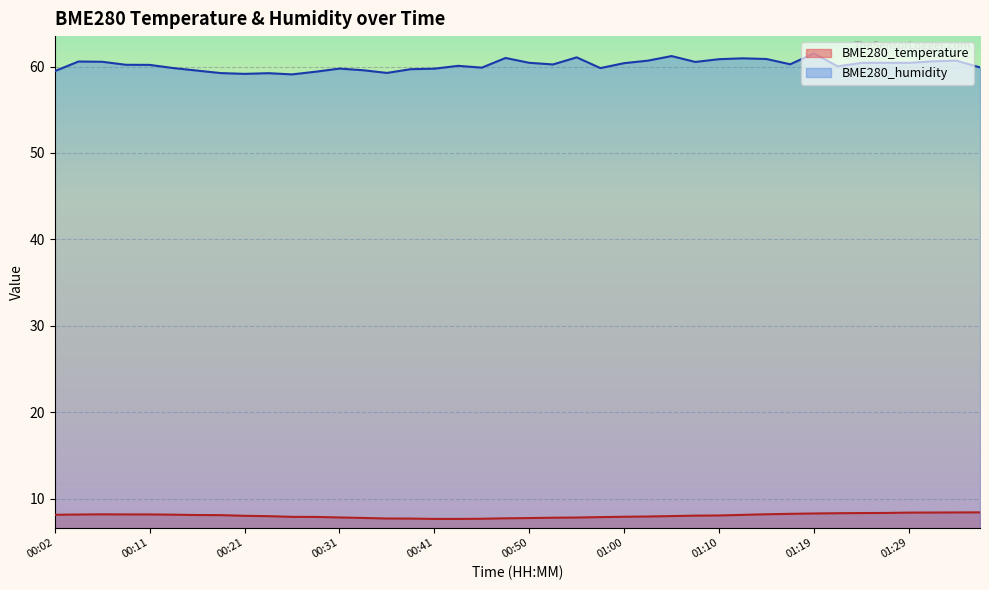

True or false: BME280_temperature and BME280_humidity cross at least once.

False